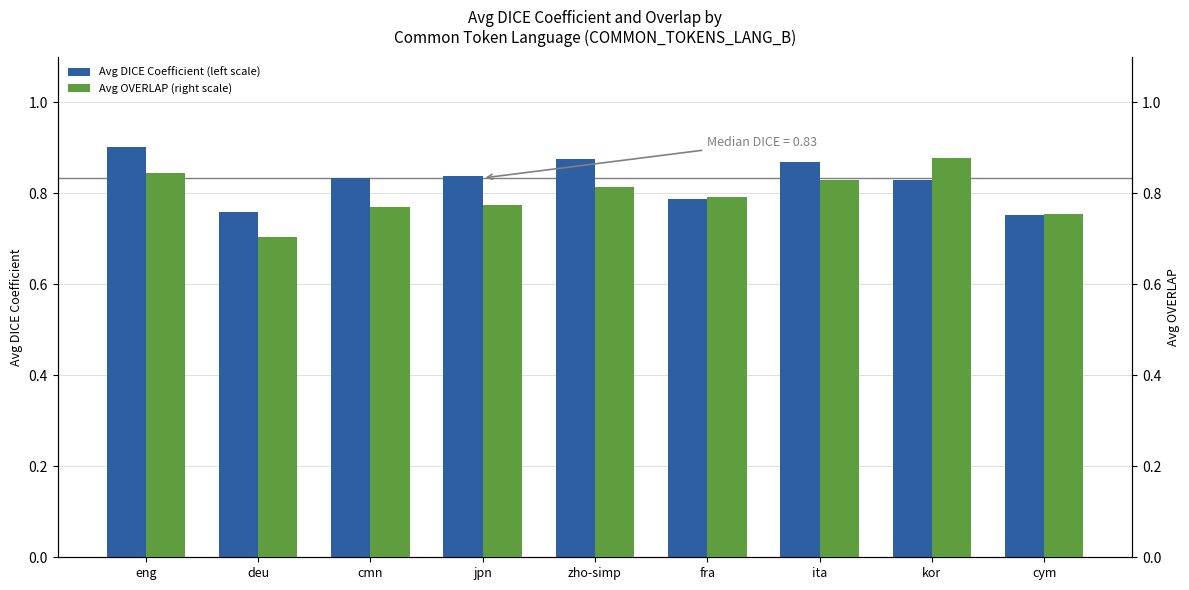

Are the bars grouped side by side (vs. stacked)?

Yes